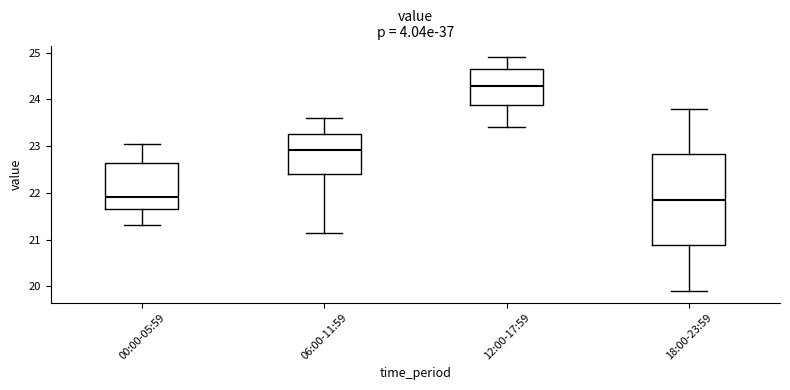

Reading left to right, read every box against the y-axis: the position of its median line, the range the box covers, and the ends of its whiskers. The values are not printed on the chart, so give them approximately, as read against the axis.

00:00-05:59: median 21.9, box 21.7 to 22.6, whiskers 21.3 to 23.1
06:00-11:59: median 22.9, box 22.4 to 23.3, whiskers 21.2 to 23.6
12:00-17:59: median 24.3, box 23.9 to 24.7, whiskers 23.4 to 24.9
18:00-23:59: median 21.9, box 20.9 to 22.8, whiskers 19.9 to 23.8